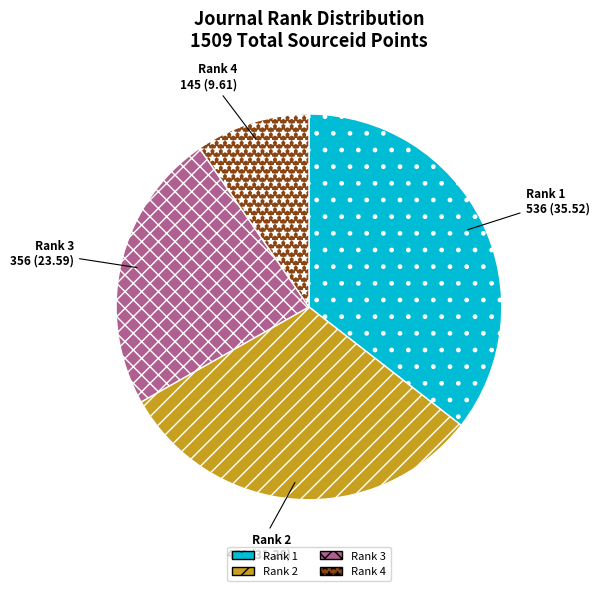

Rank the categories by value from lowest to highest.

Rank 4, Rank 3, Rank 2, Rank 1